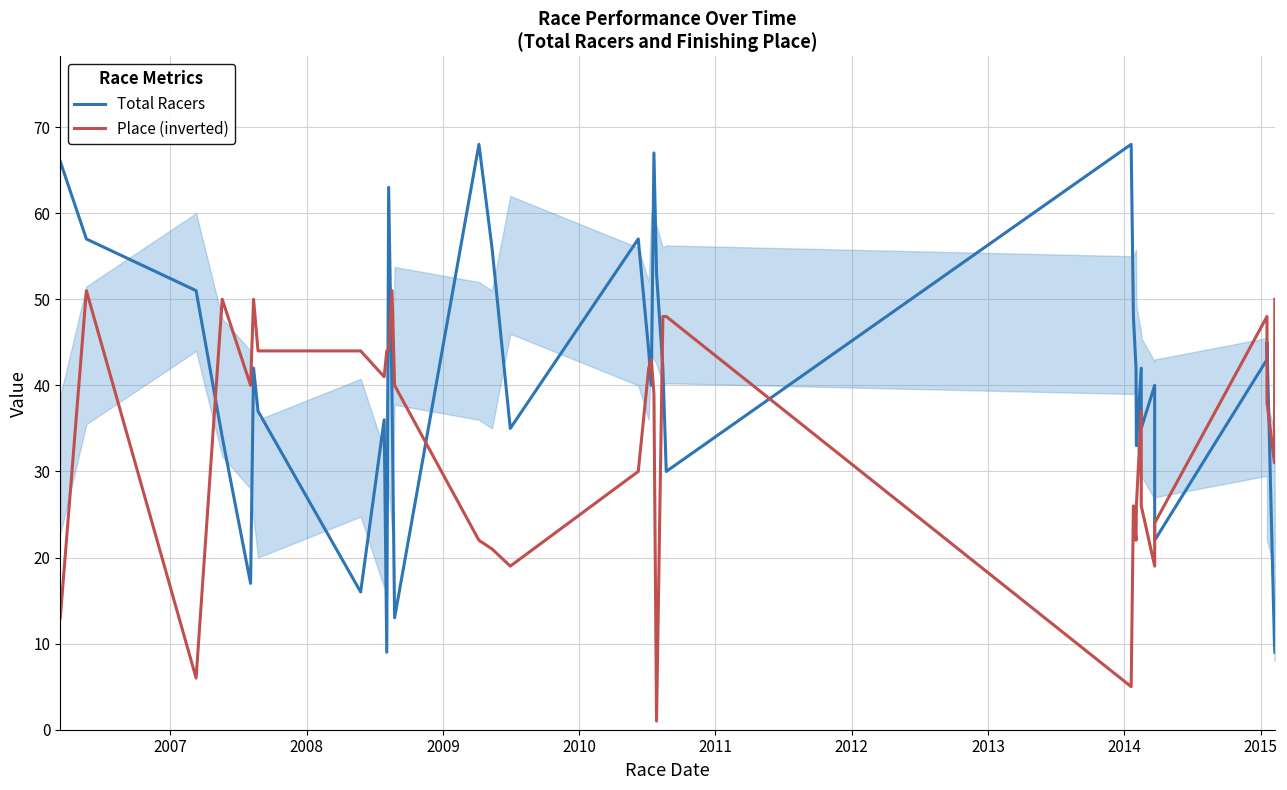

Does the chart display data point markers on the line(s)?

No